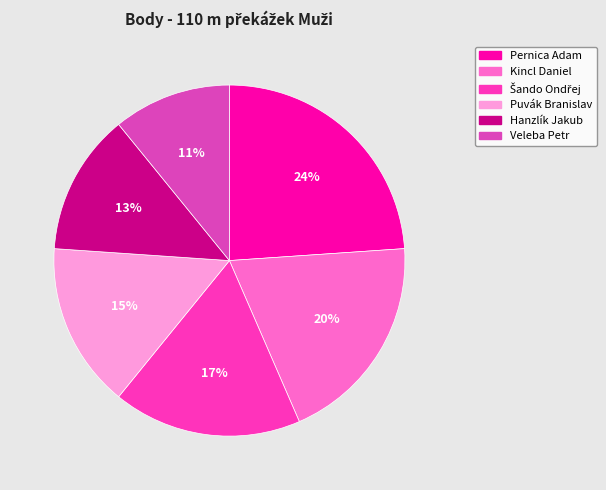

What is the ratio of the value at Hanzlík Jakub to the value at Pernica Adam?

0.5